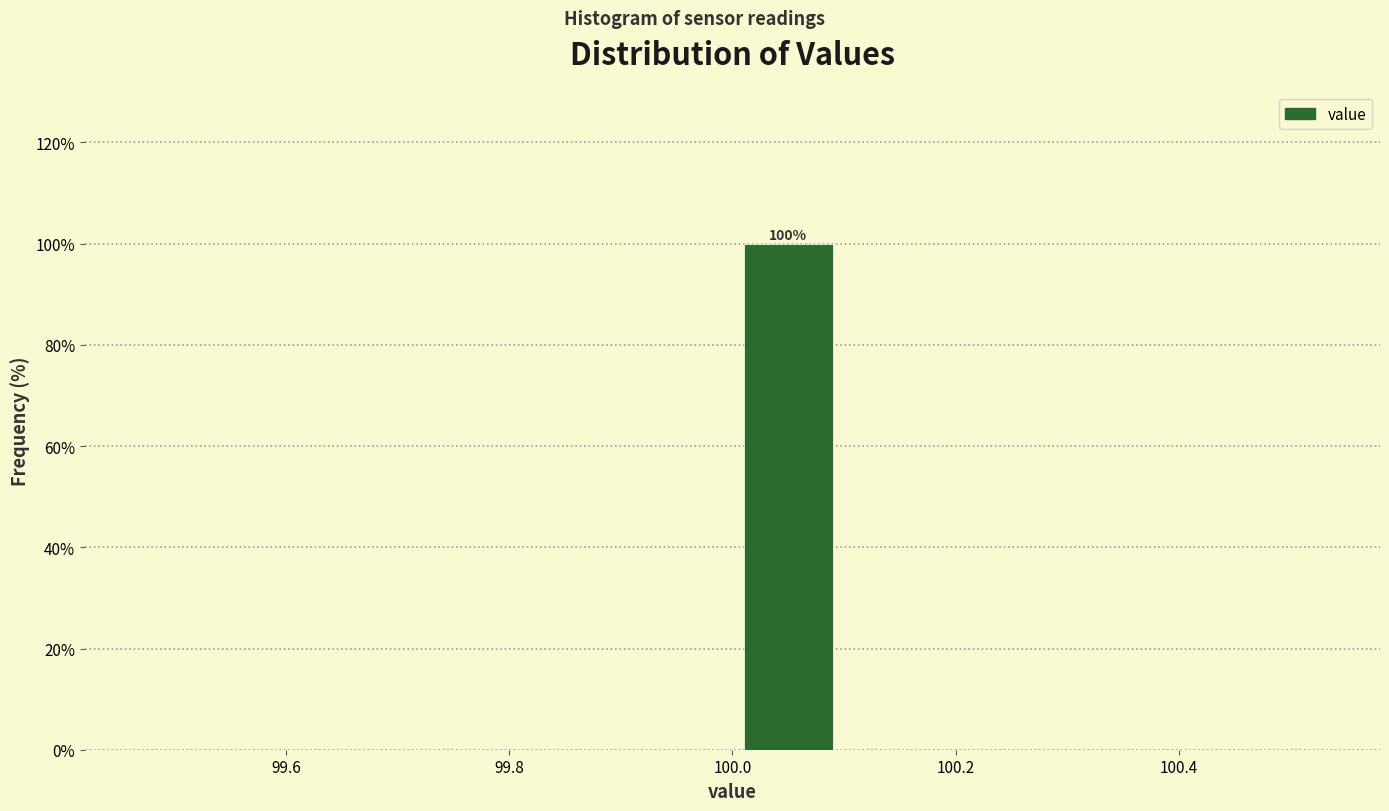

Over which range of the x-axis is the bar tallest?

100.0 to 100.1